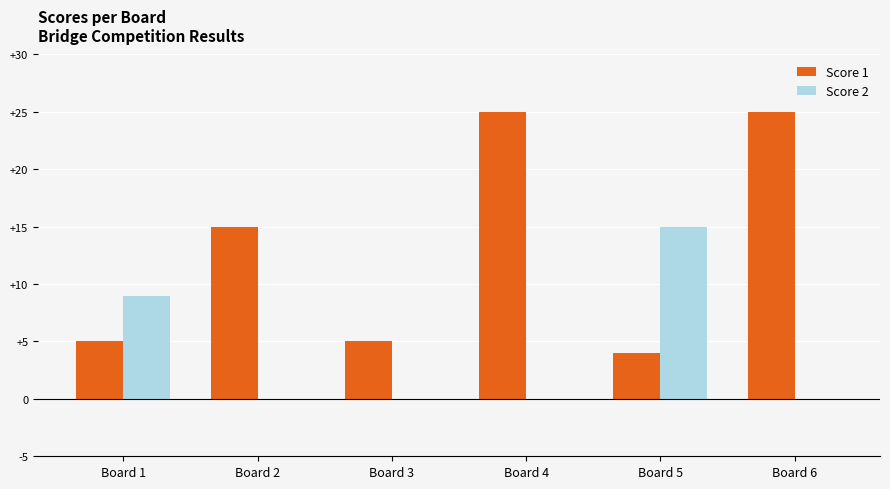

Is it true that Score 1 equals 2 at Board 3?

False